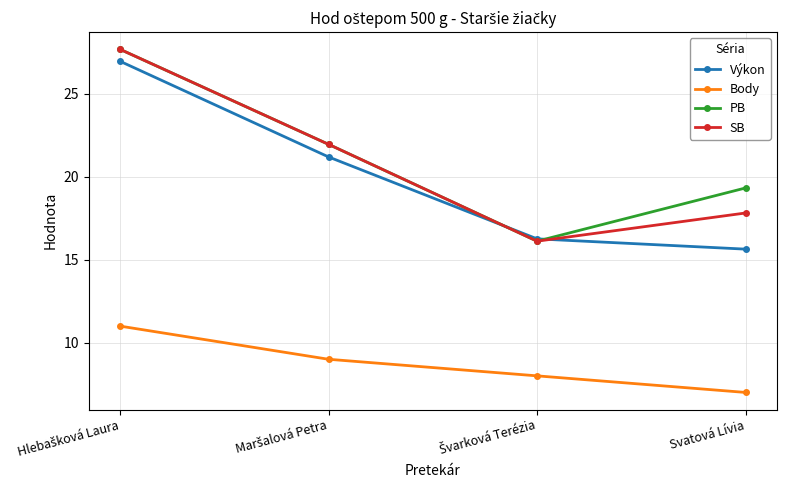

What is the difference between the maximum and minimum values in the Výkon series?

11.3